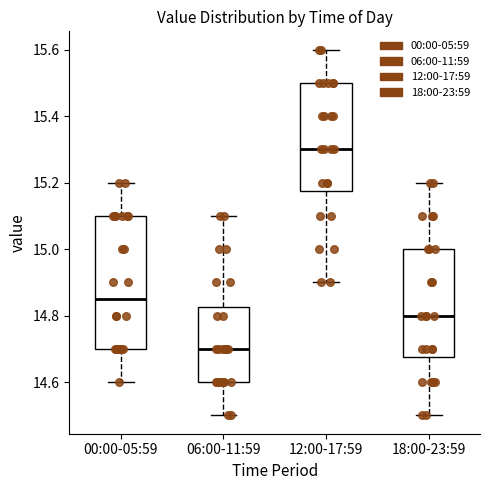

Comparing the boxes themselves (not the whiskers), which one is the tallest?

00:00-05:59